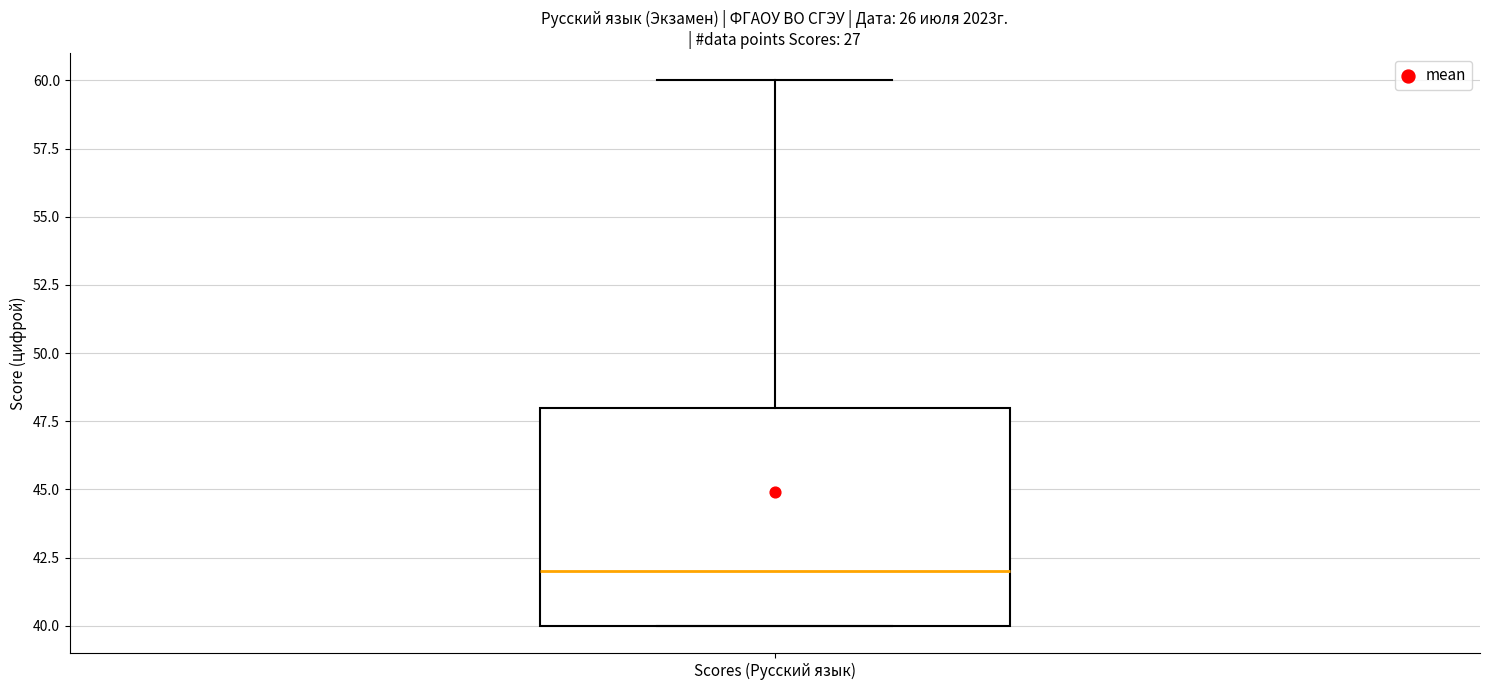

Where does the median line of the box for Scores (Русский язык) sit on the y-axis? The values are not printed on the chart, so give them approximately, as read against the axis.

42